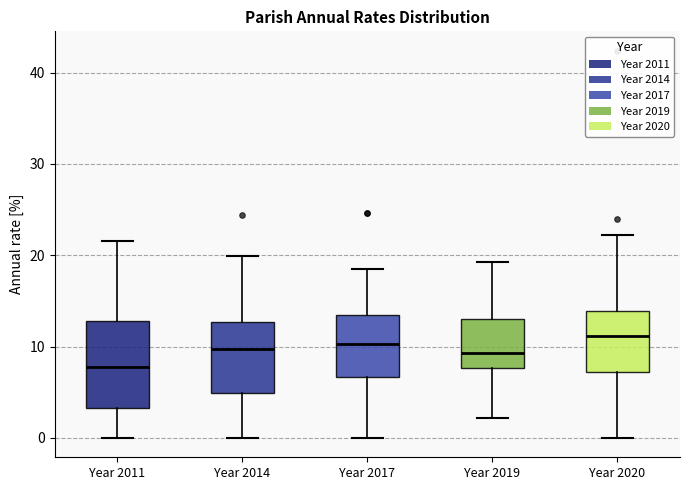

Which box is the tallest, from its lower edge to its upper edge?

Year 2011